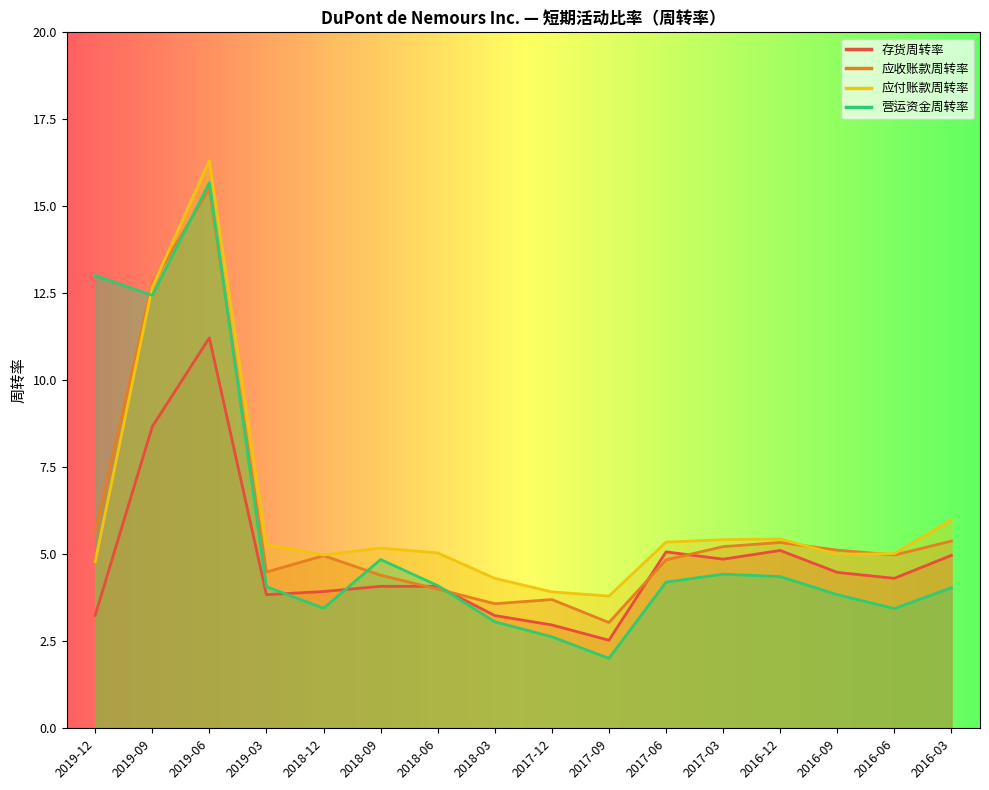

True or false: 应收账款周转率 has a value of 1.4 at 2018-03.

False